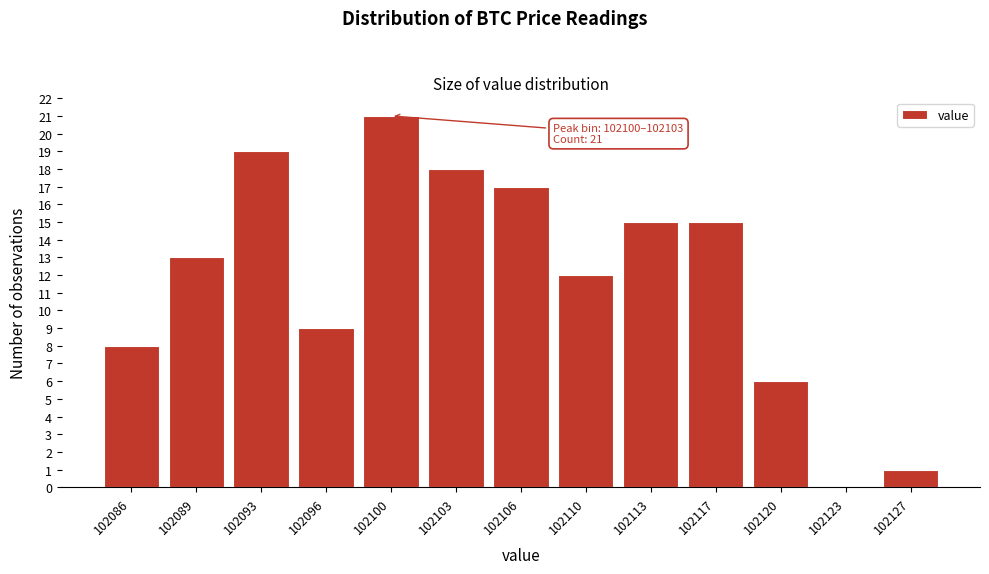

Reading right to left, transcribe all the data shown in this chart.

102127=1	102123=0	102120=6	102117=15	102113=15	102110=12	102106=17	102103=18	102100=21	102096=9	102093=19	102089=13	102086=8